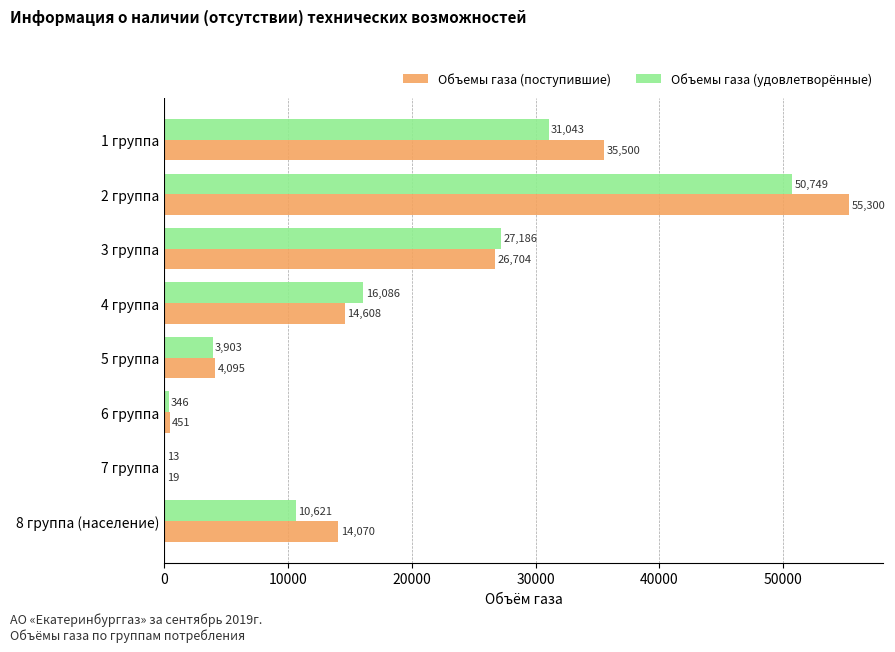

Which series changed the most between 1 группа and 2 группа?

Объемы газа (поступившие)